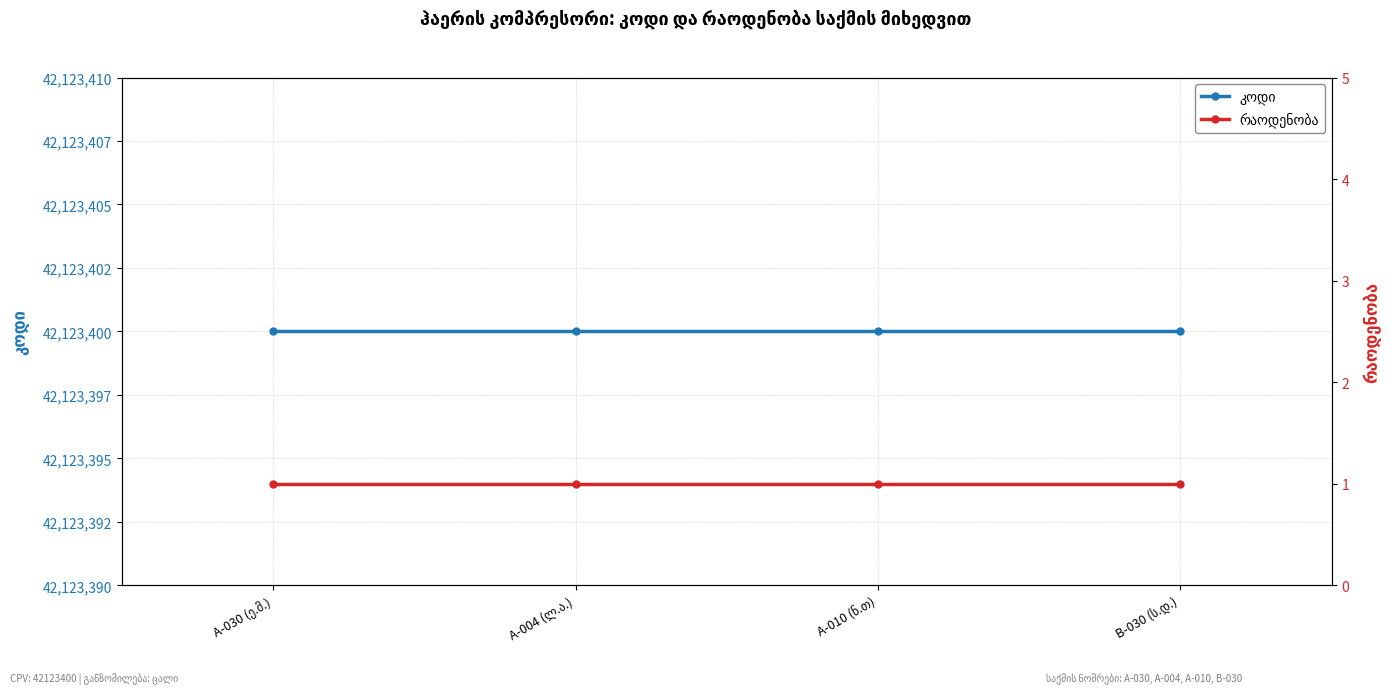

At how many categories does at least one series exceed 40565211?

4